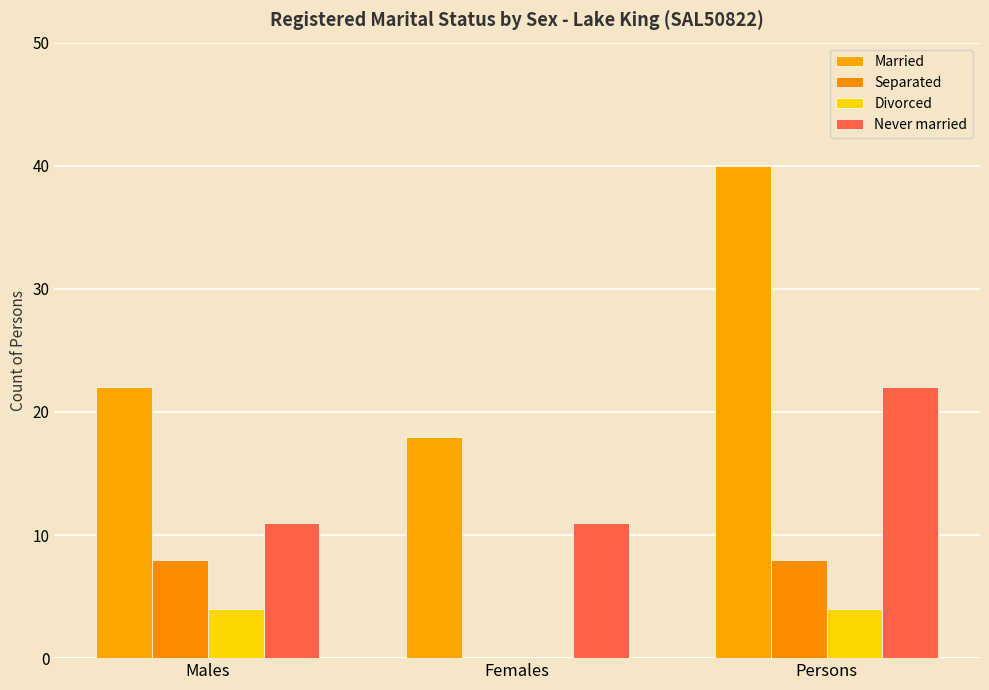

Is it true that Never married equals 11 at Females?

True